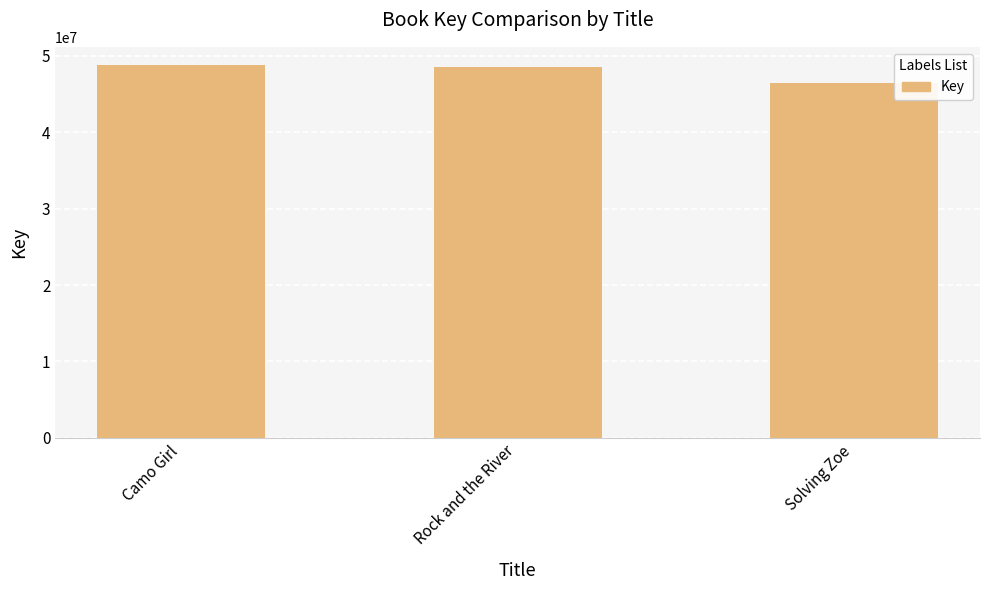

Which label corresponds to the smallest value in the chart?

Solving Zoe